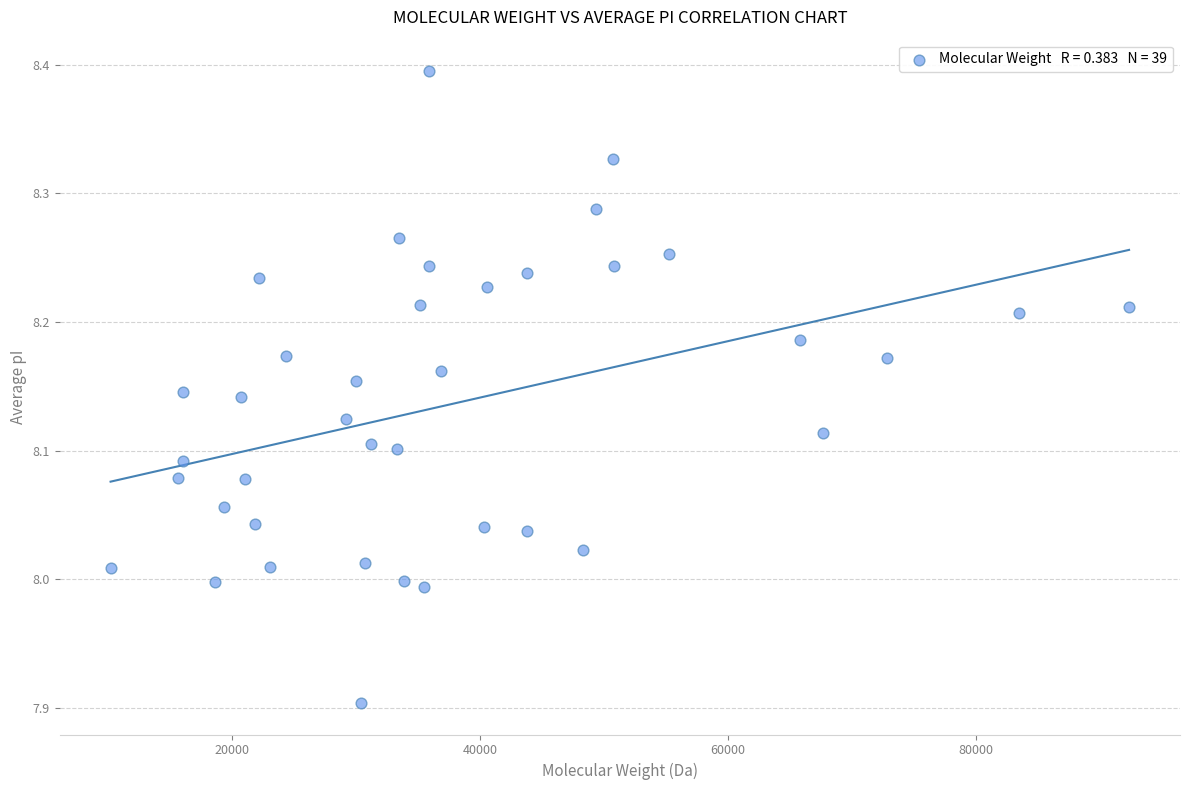

What is the range of X values (max minus min)?

82126.0